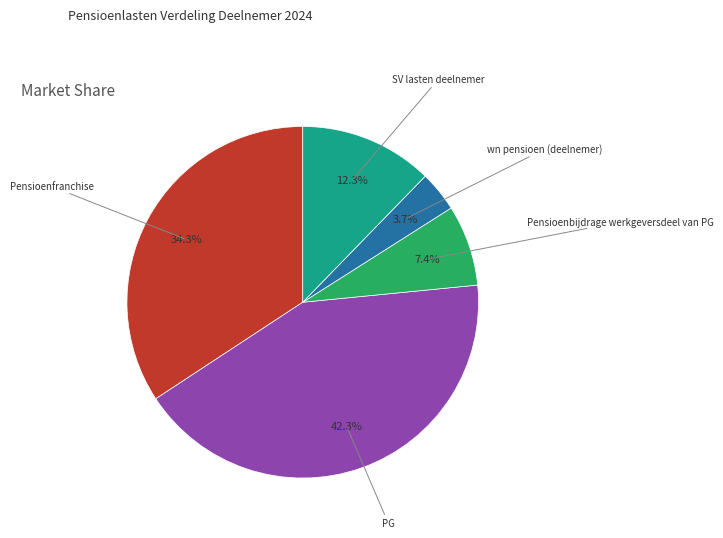

To the nearest percent, what is the average slice percentage?

20%